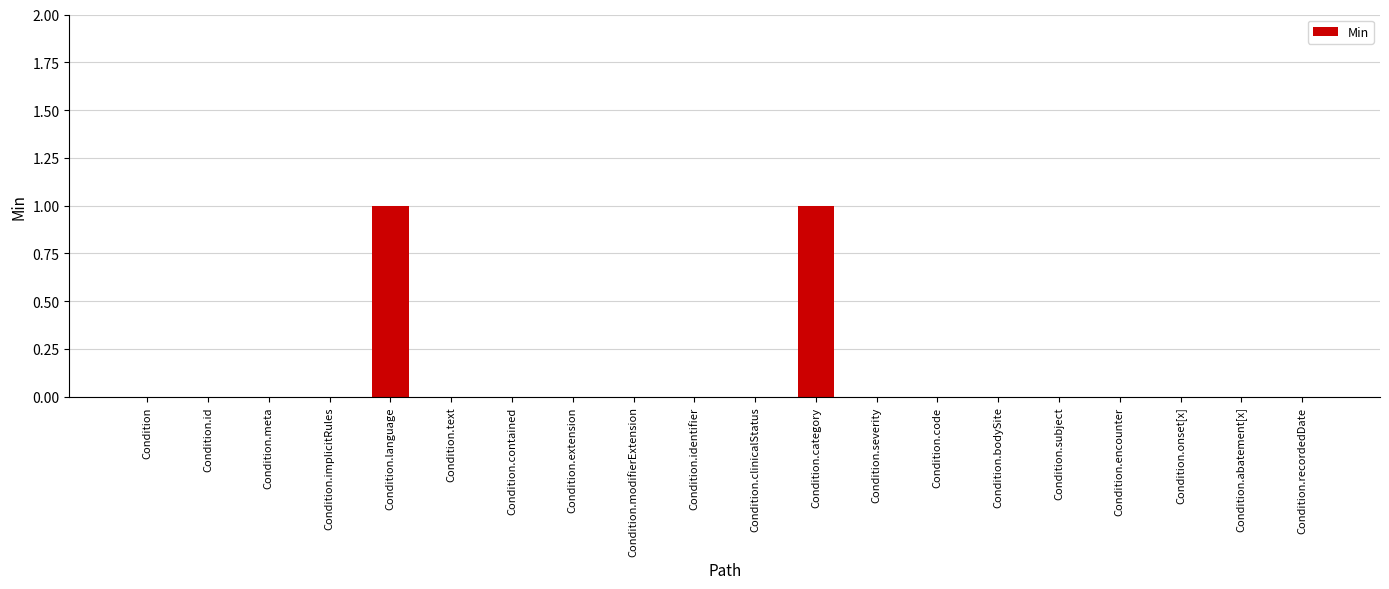

Count the number of categories in the chart.

20